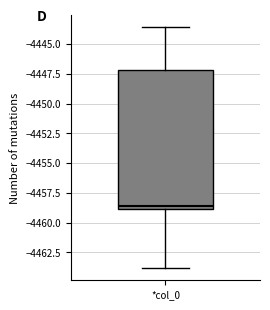

Where does the lower whisker of the box for *col_0 end on the y-axis? The values are not printed on the chart, so give them approximately, as read against the axis.

-4464.0